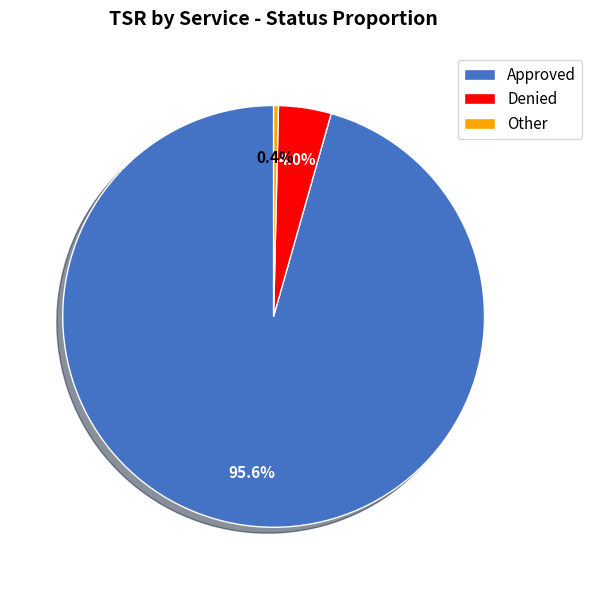

How many slices are in this pie chart?

3